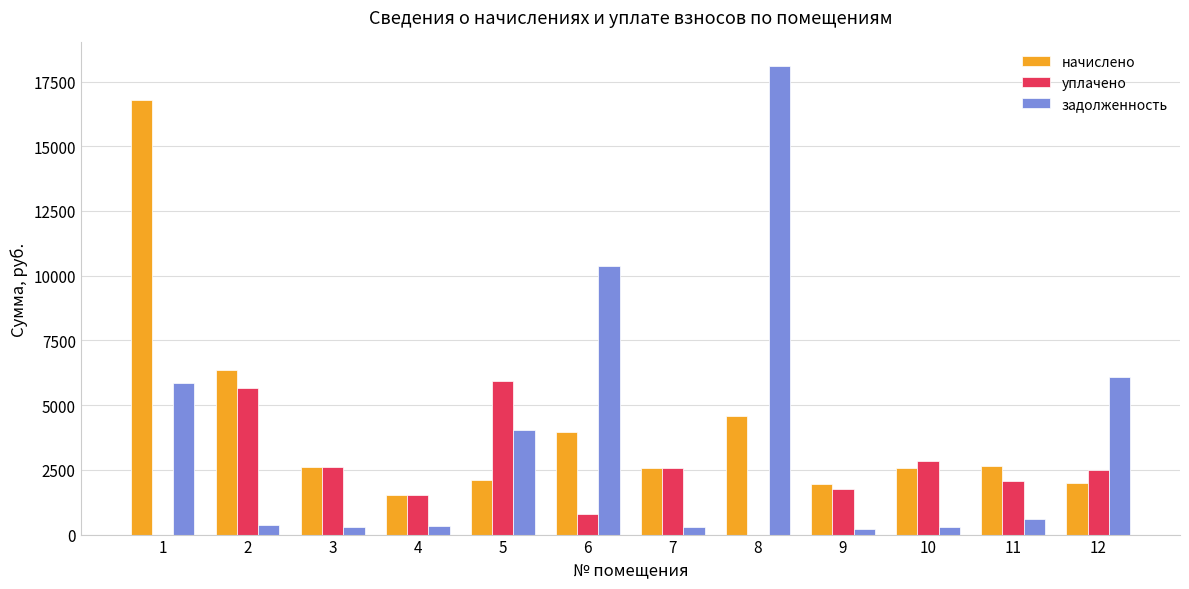

Are the bars grouped side by side (vs. stacked)?

Yes